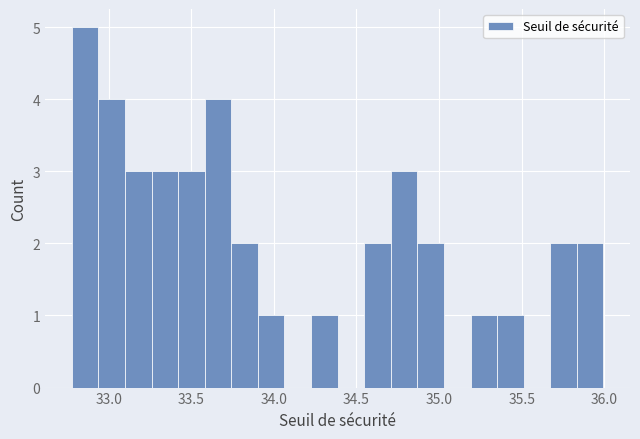

Around what value on the x-axis is the tallest bar? Give the approximate position of its centre, as read against the axis.

32.85